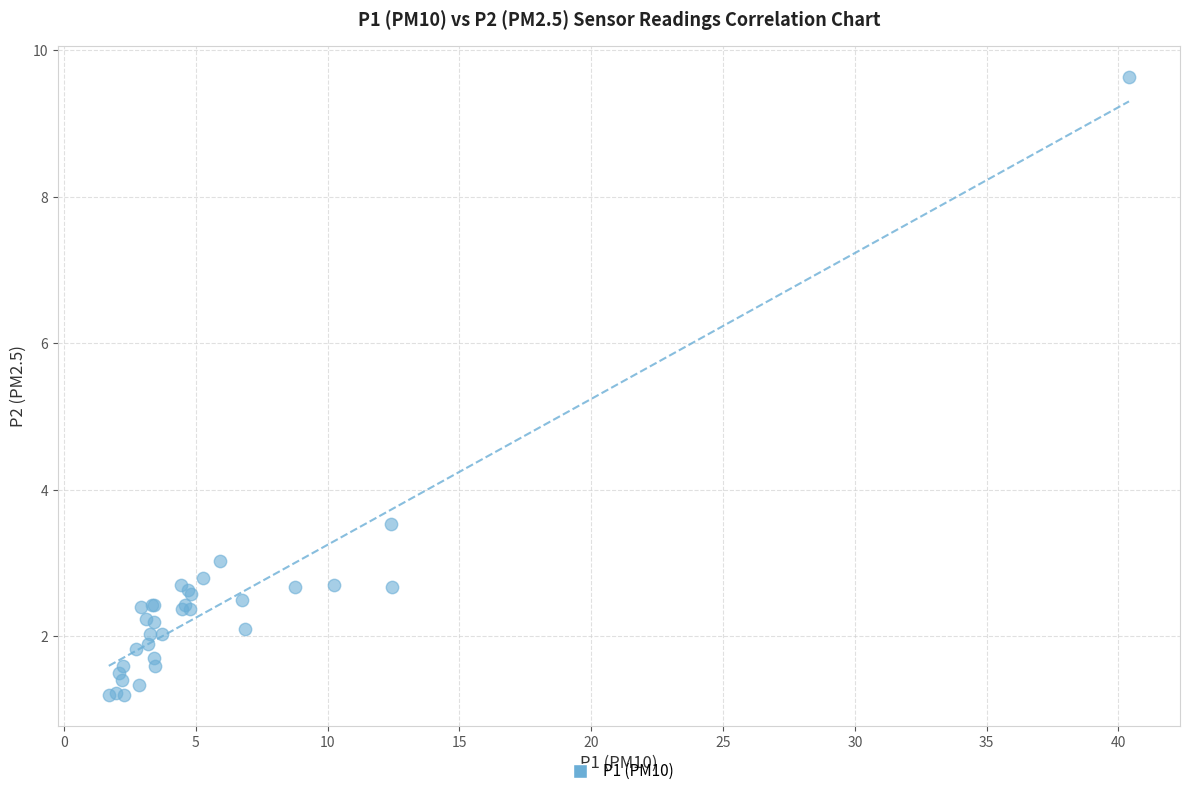

What Y value in the scatter plot is closest to 5?

3.5